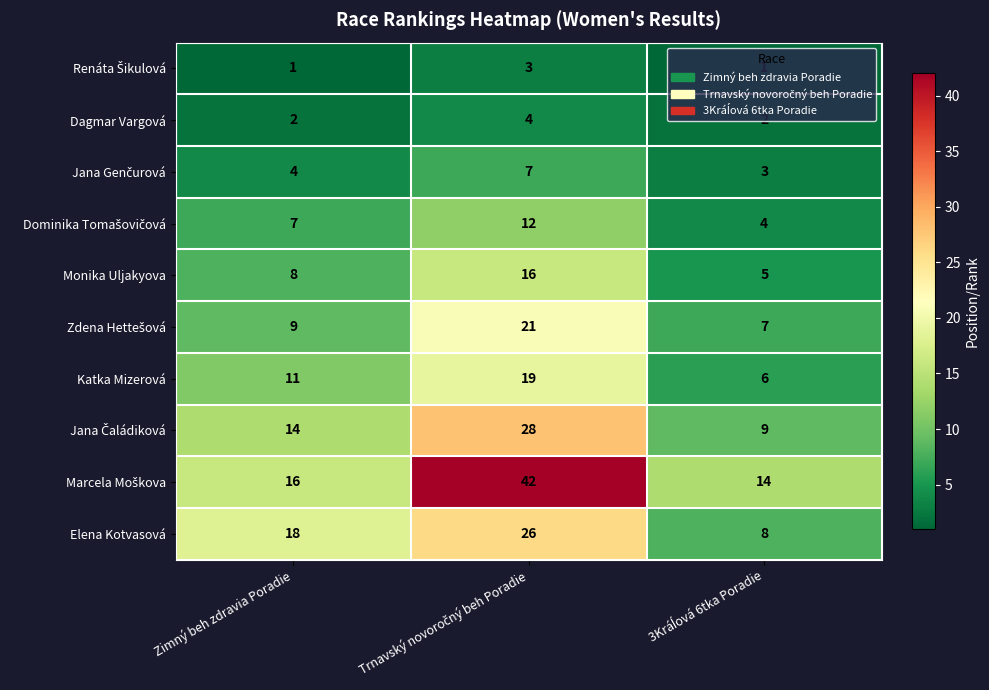

What is the difference between the maximum and minimum values in the Elena Kotvasová series?

18